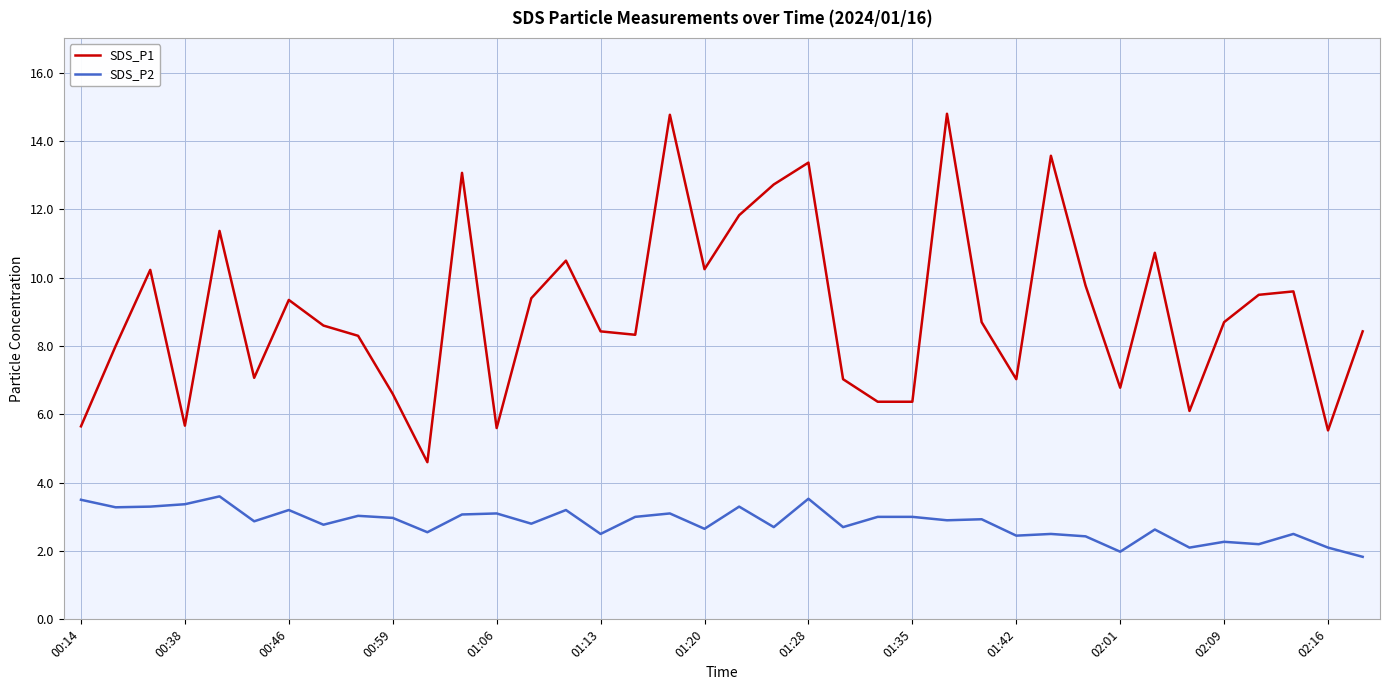

Rank the series by their maximum value, from lowest to highest.

SDS_P2, SDS_P1